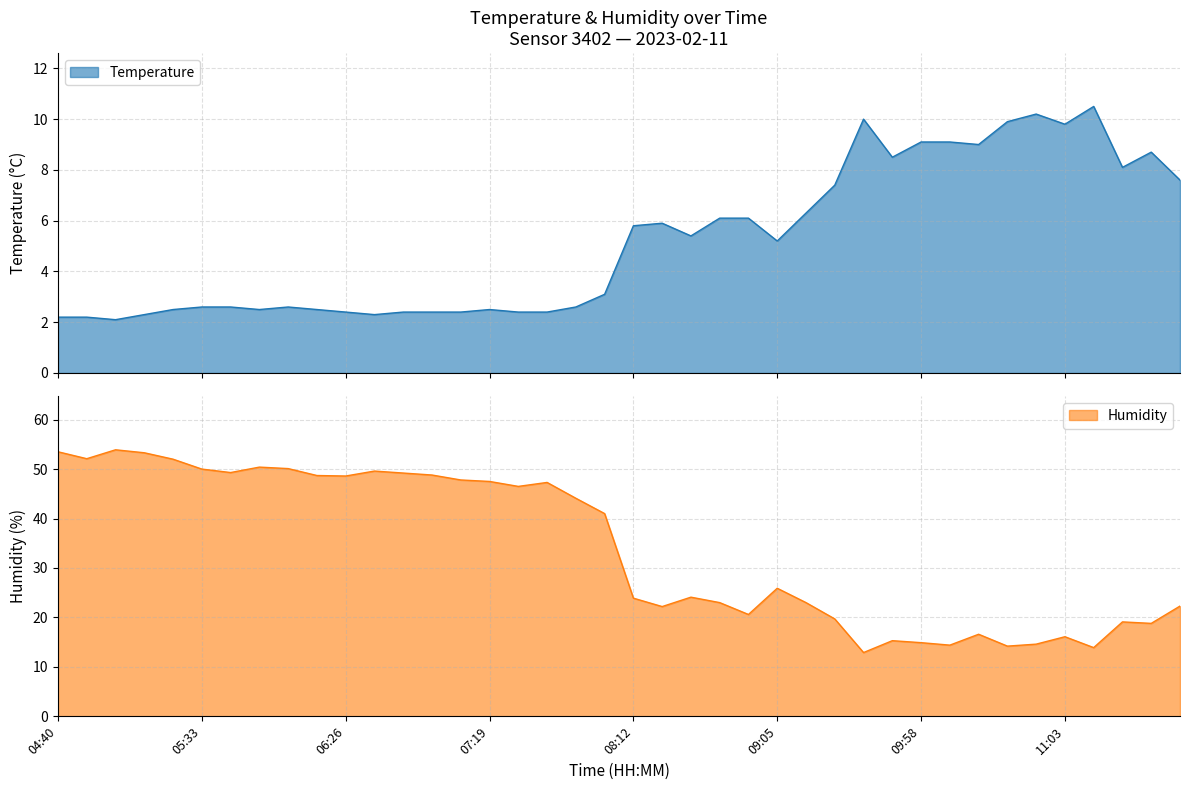

The Humidity series shows 14.9 at 09:58. True or false?

True